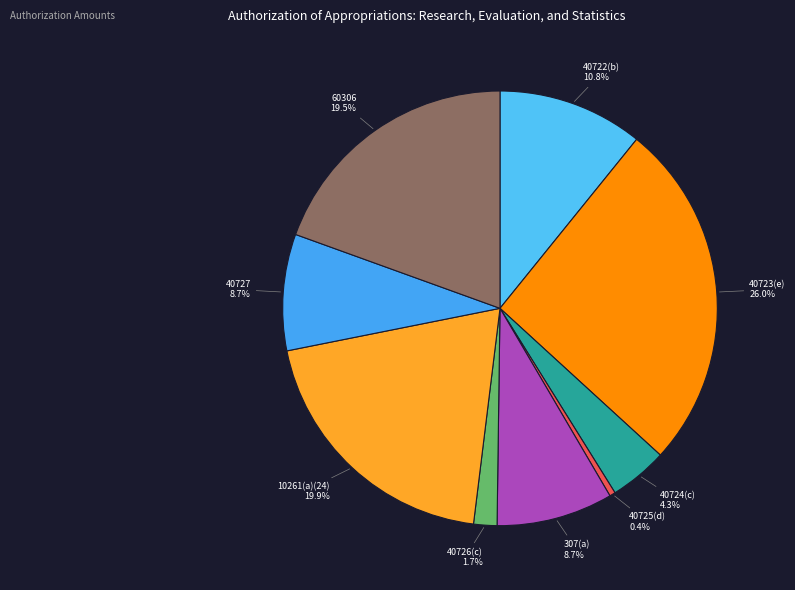

How many slices are in this pie chart?

9